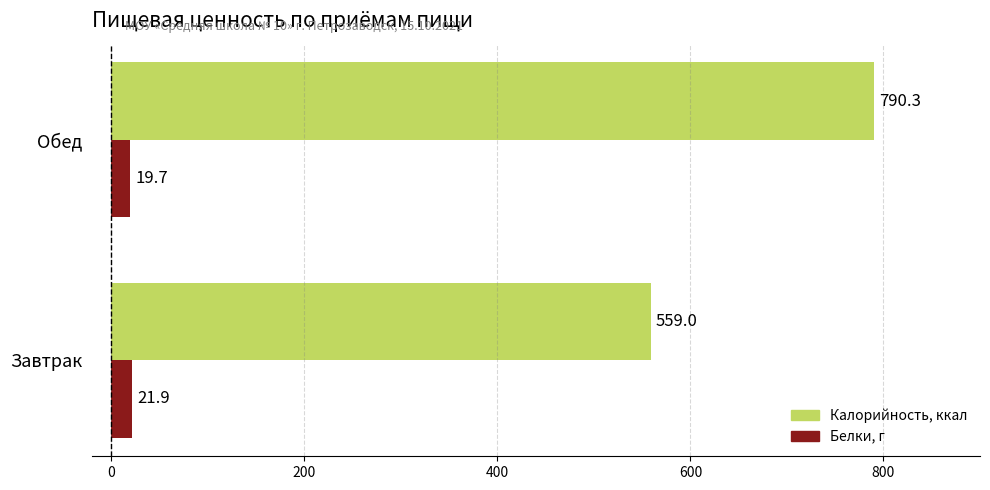

What is the spread (max minus min) of values at Завтрак?

537.1